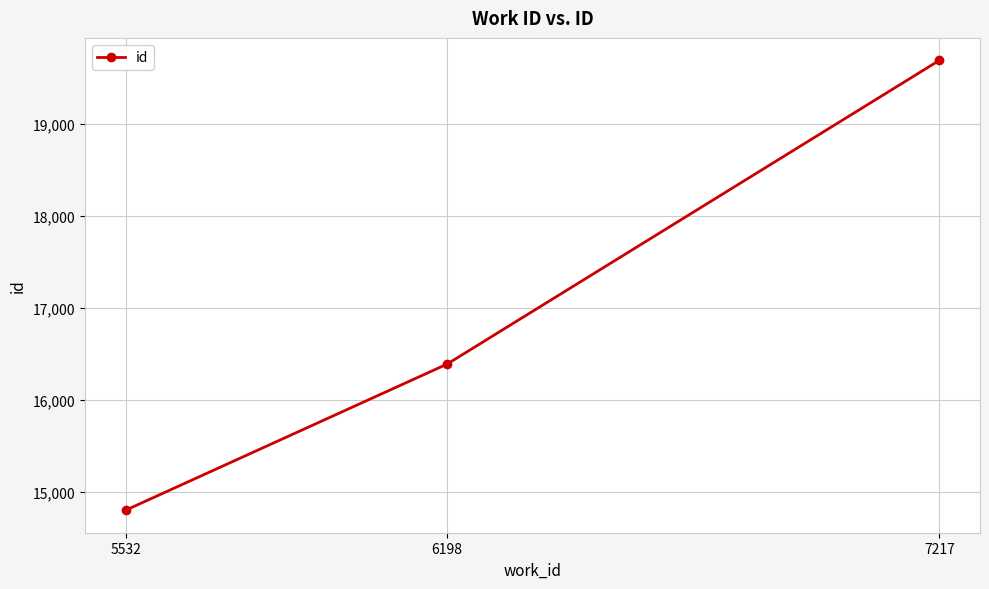

Count the number of categories in the chart.

3